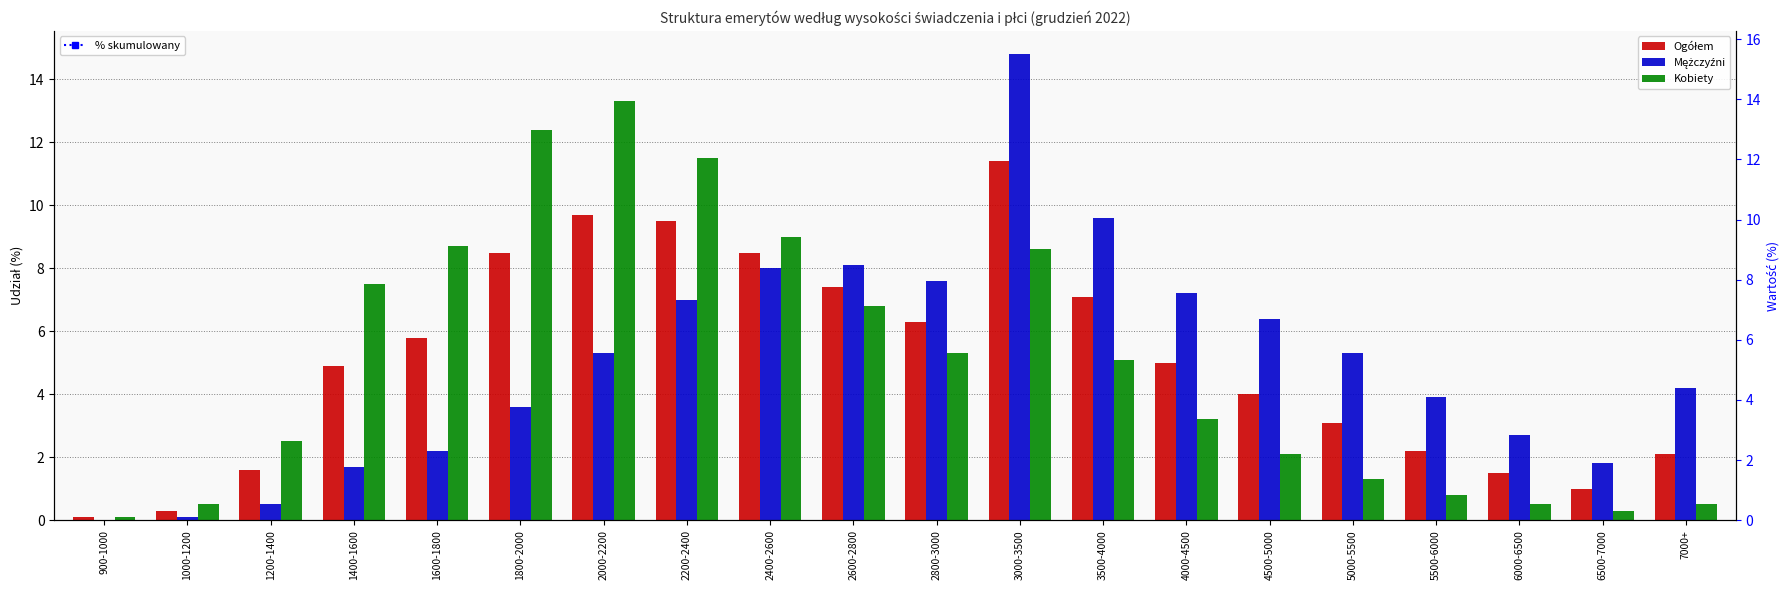

Which has a higher value, 3000-3500 or 2400-2600?

3000-3500